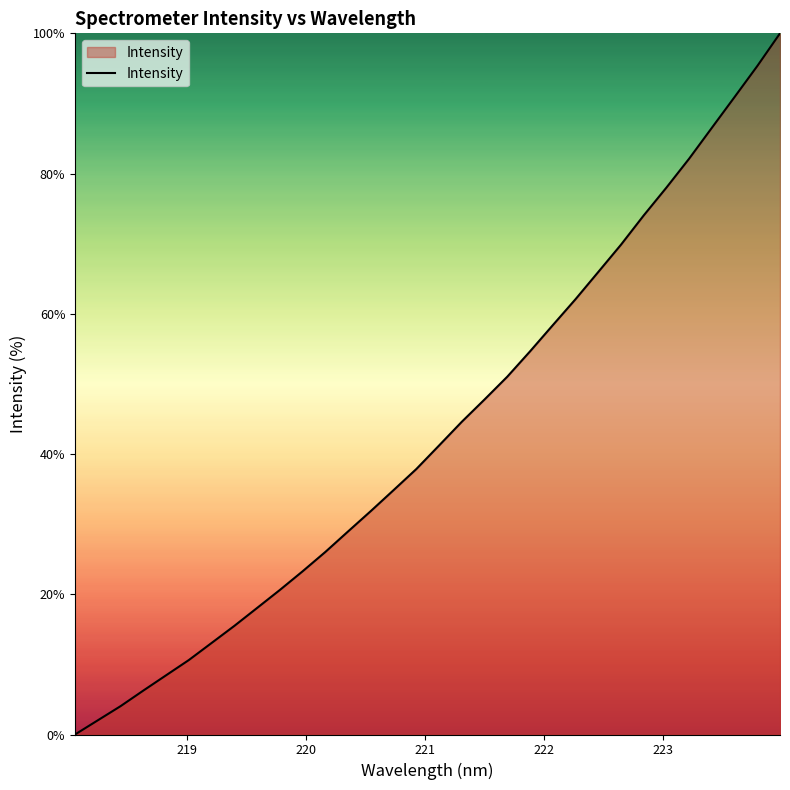

What is the maximum value shown in the chart?

100.0